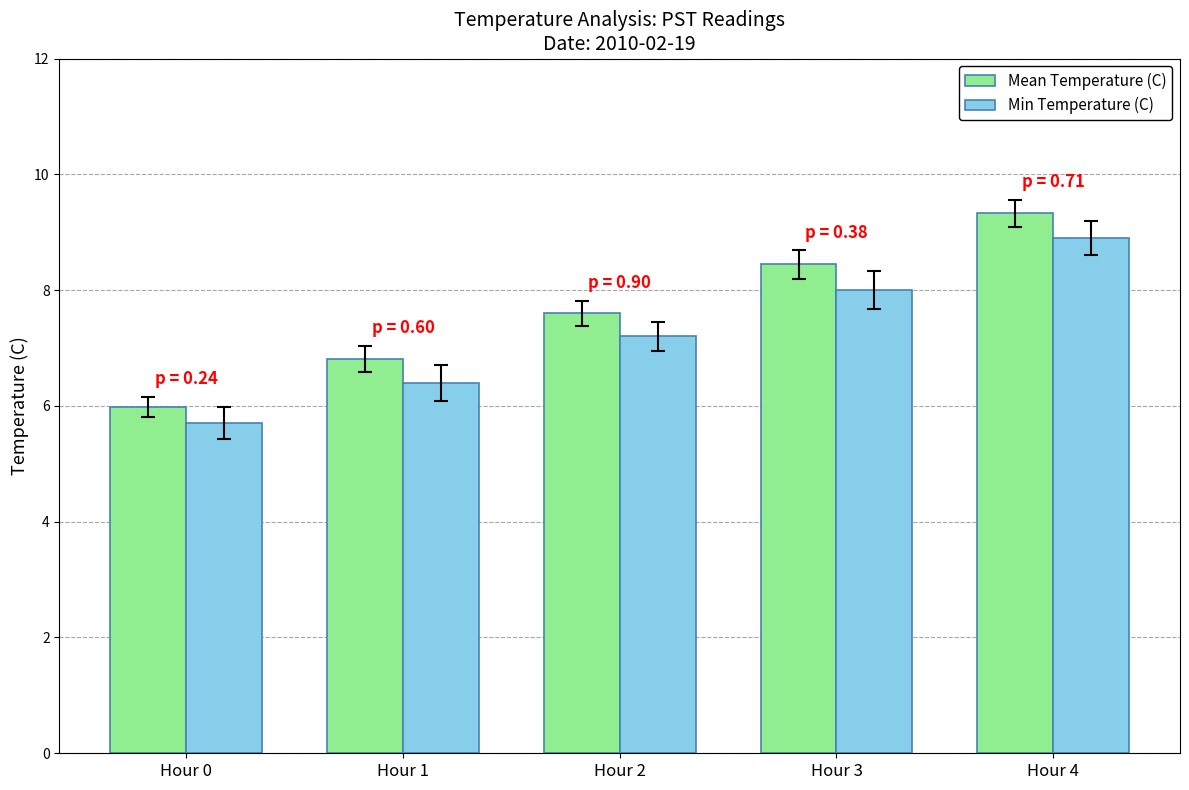

Are the bars horizontal?

No